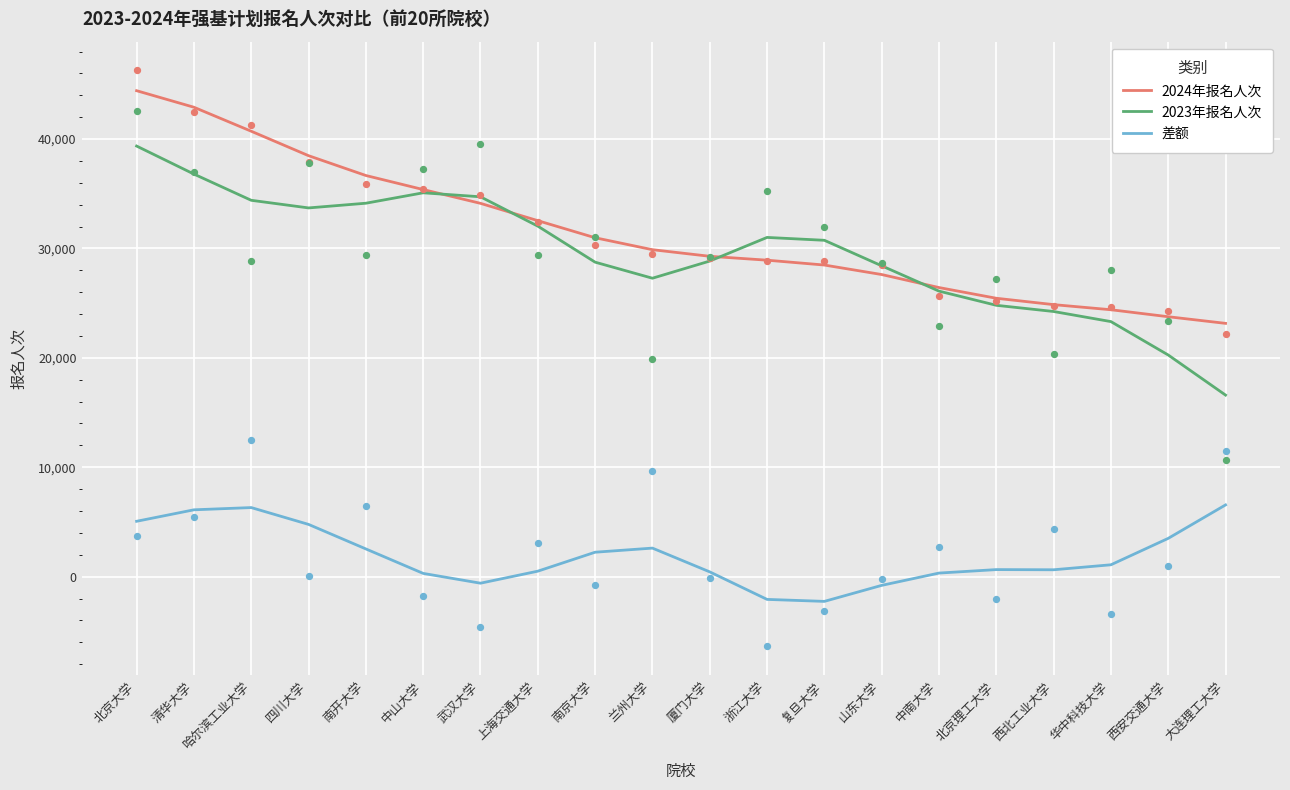

At which category is the sum across all series the highest?

北京大学